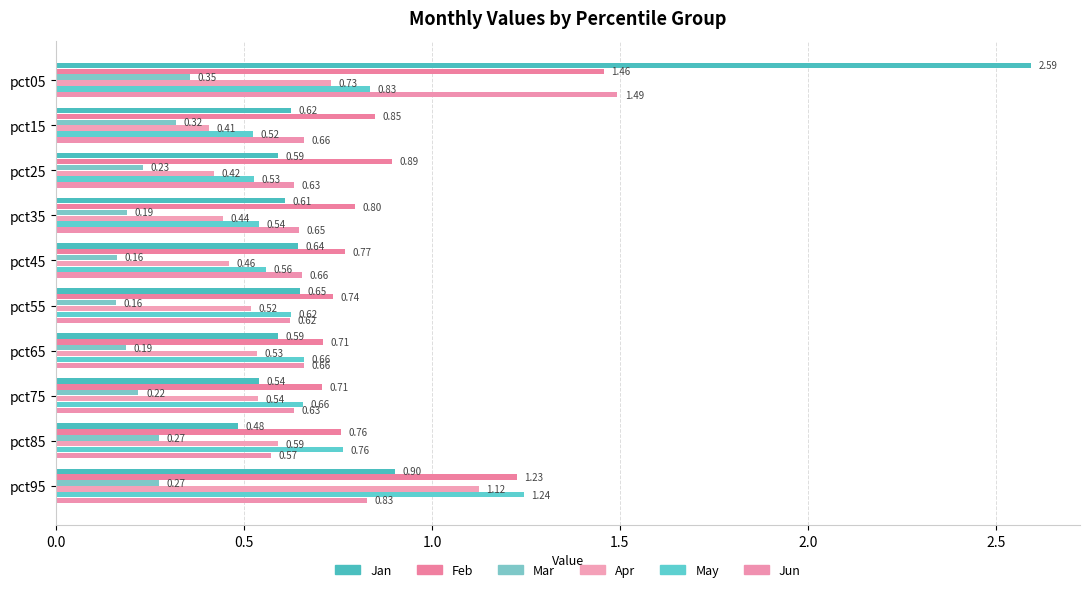

What is the sum of all Feb values?

8.9